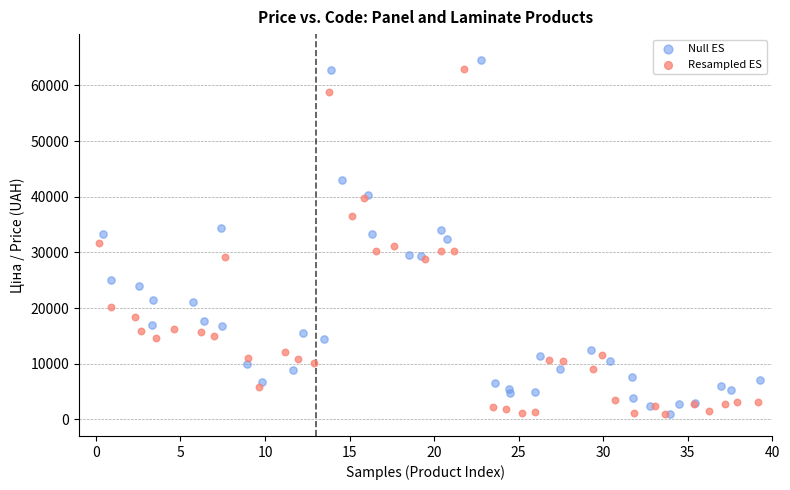

Which series has the widest spread of Y values?

Null ES